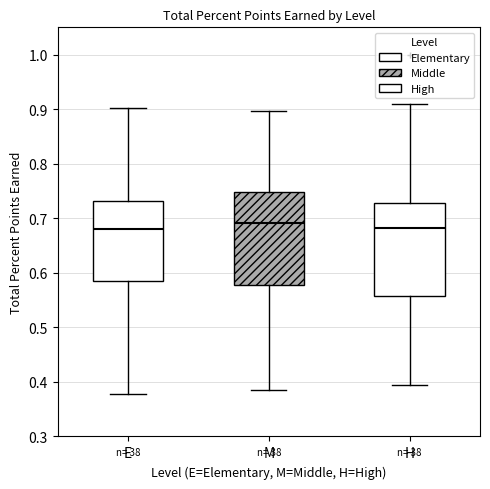

Reading left to right, read every box against the y-axis: the position of its median line, the range the box covers, and the ends of its whiskers. The values are not printed on the chart, so give them approximately, as read against the axis.

E: median 0.68, box 0.59 to 0.73, whiskers 0.38 to 0.90
M: median 0.69, box 0.58 to 0.75, whiskers 0.39 to 0.90
H: median 0.68, box 0.56 to 0.73, whiskers 0.40 to 0.91